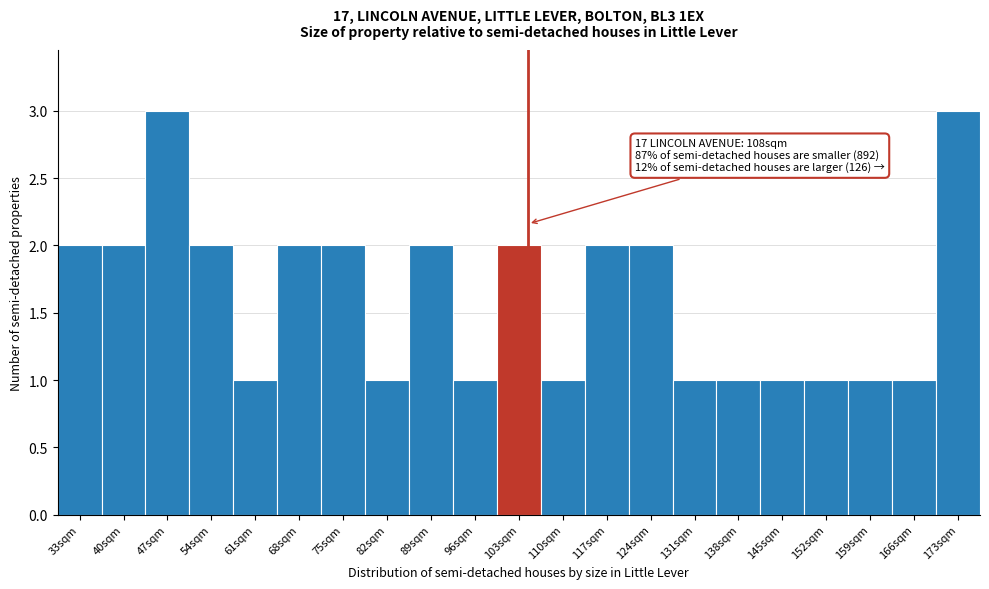

Reading left to right, list all the values displayed in this chart.

33sqm=2	40sqm=2	47sqm=3	54sqm=2	61sqm=1	68sqm=2	75sqm=2	82sqm=1	89sqm=2	96sqm=1	103sqm=2	110sqm=1	117sqm=2	124sqm=2	131sqm=1	138sqm=1	145sqm=1	152sqm=1	159sqm=1	166sqm=1	173sqm=3